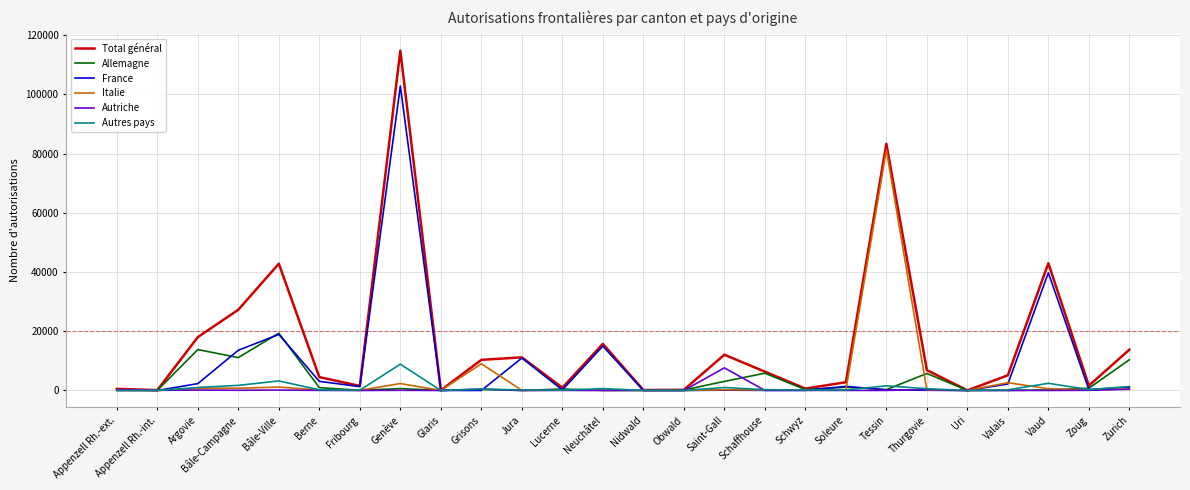

True or false: Allemagne has a value of 29066 at Bâle-Ville.

False